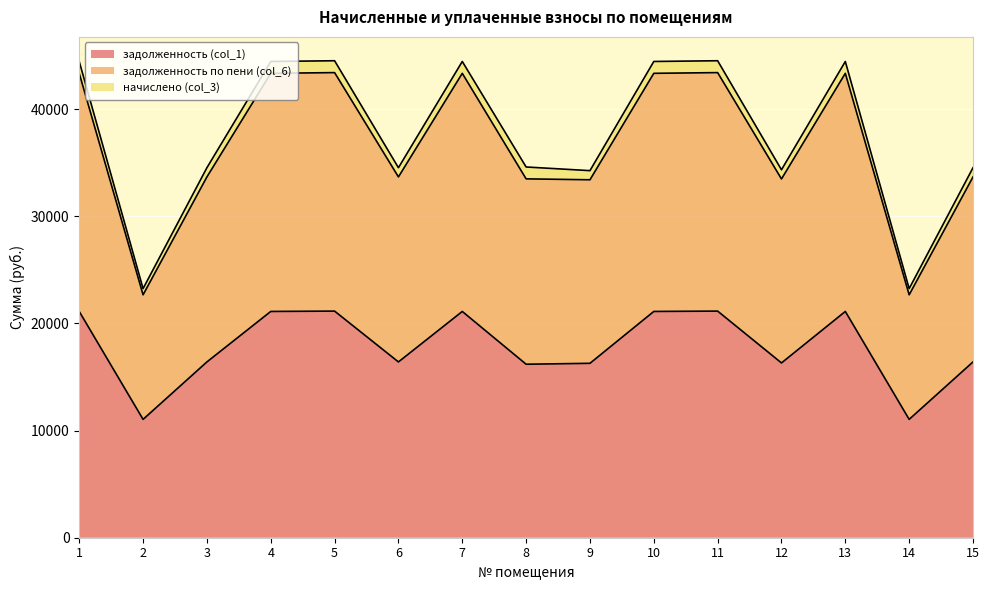

True or false: задолженность по пени (col_6) and задолженность (col_1) intersect in this chart.

False